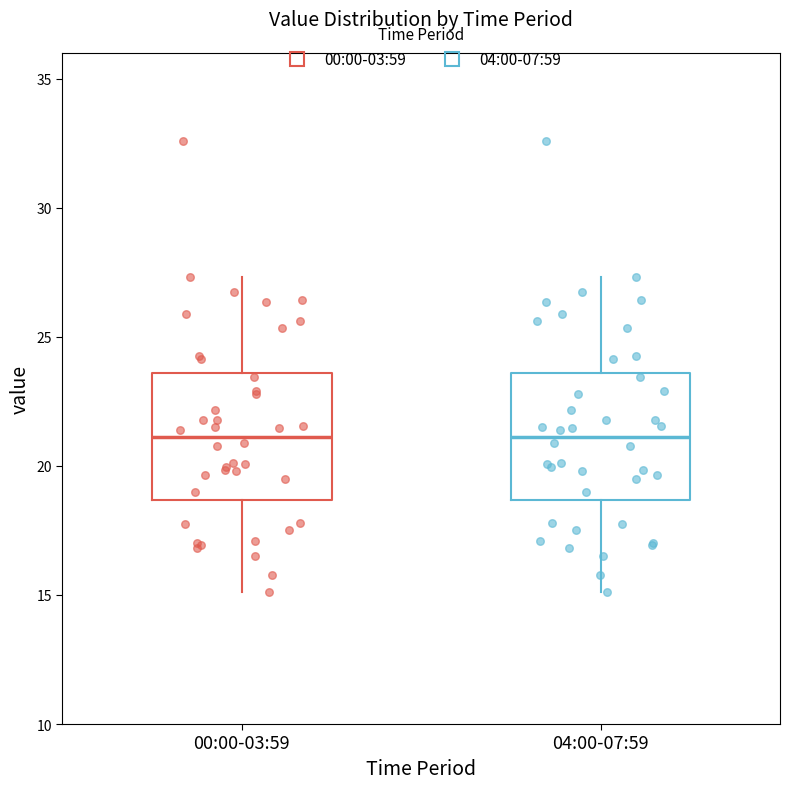

Reading left to right, transcribe this box plot: for each box, give where its median line is, the range the box spans, and where its two whiskers end, as read against the y-axis. The values are not printed on the chart, so give them approximately, as read against the axis.

00:00-03:59: median 21.0, box 18.5 to 23.5, whiskers 15.0 to 27.5
04:00-07:59: median 21.0, box 18.5 to 23.5, whiskers 15.0 to 27.5